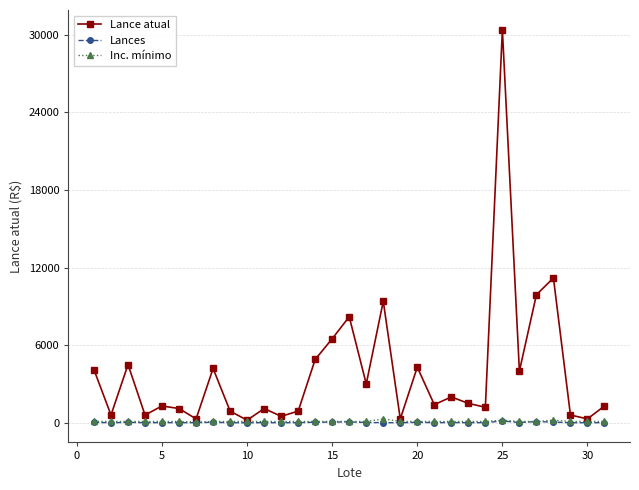

How many categories are shown in the chart?

31